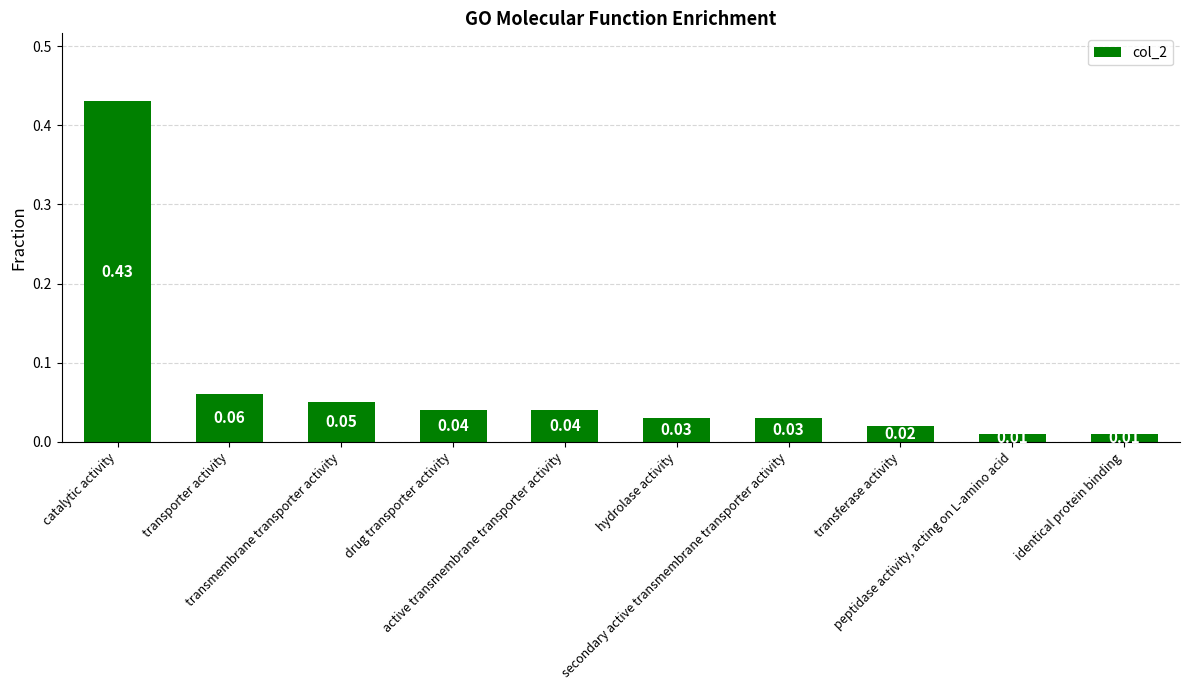

What position from the left is active transmembrane transporter activity?

5